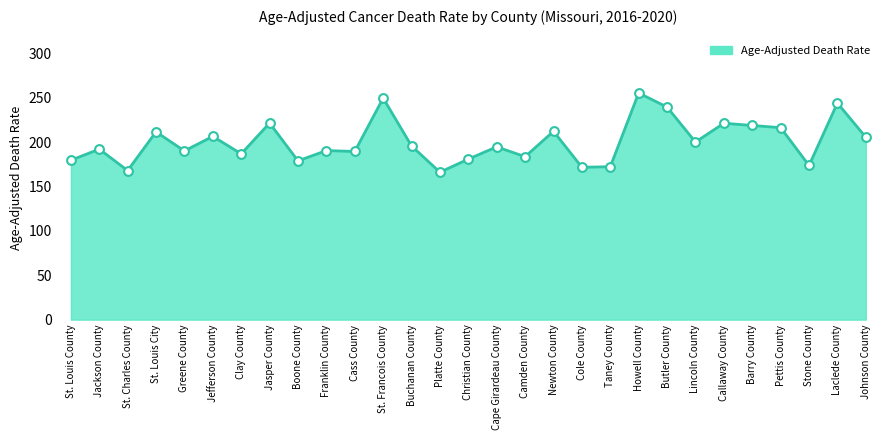

What is the change in value from Jasper County to Barry County?

-2.7